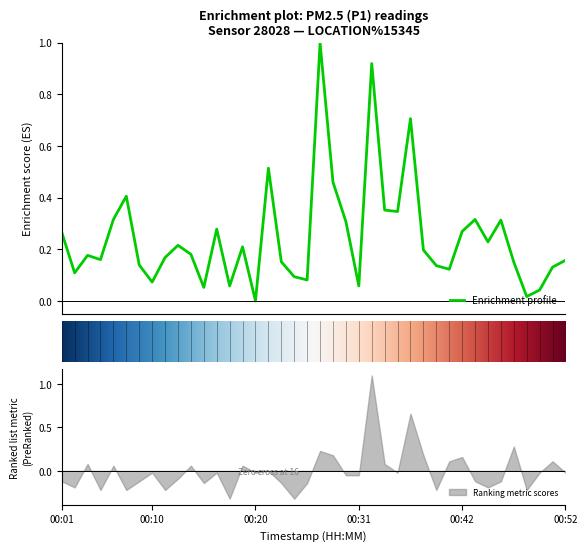

What is the change in value from 00:10 to 00:32?

+0.8